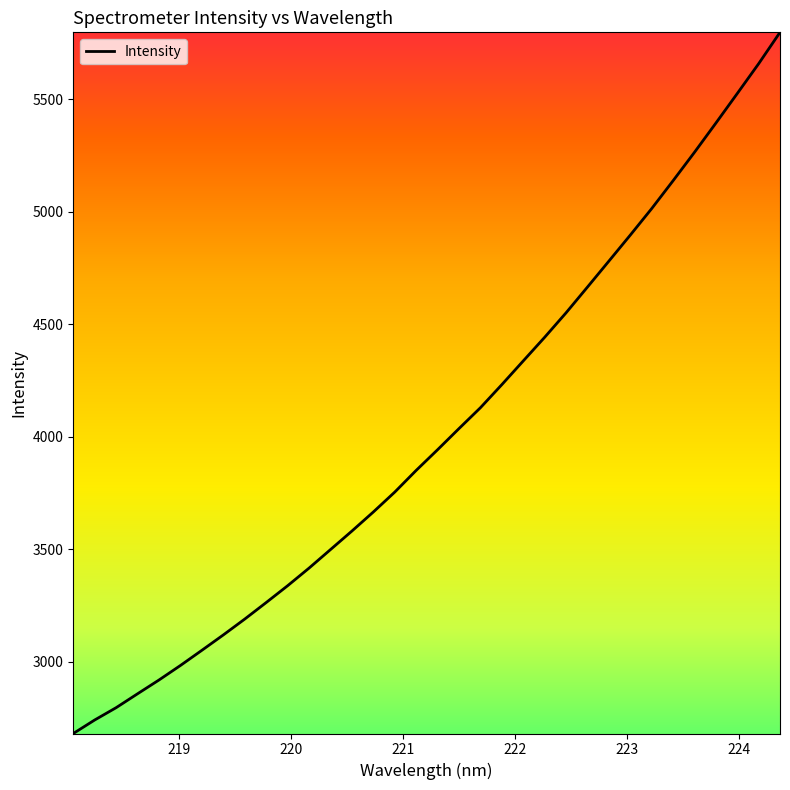

What is the smallest value displayed?

2681.4